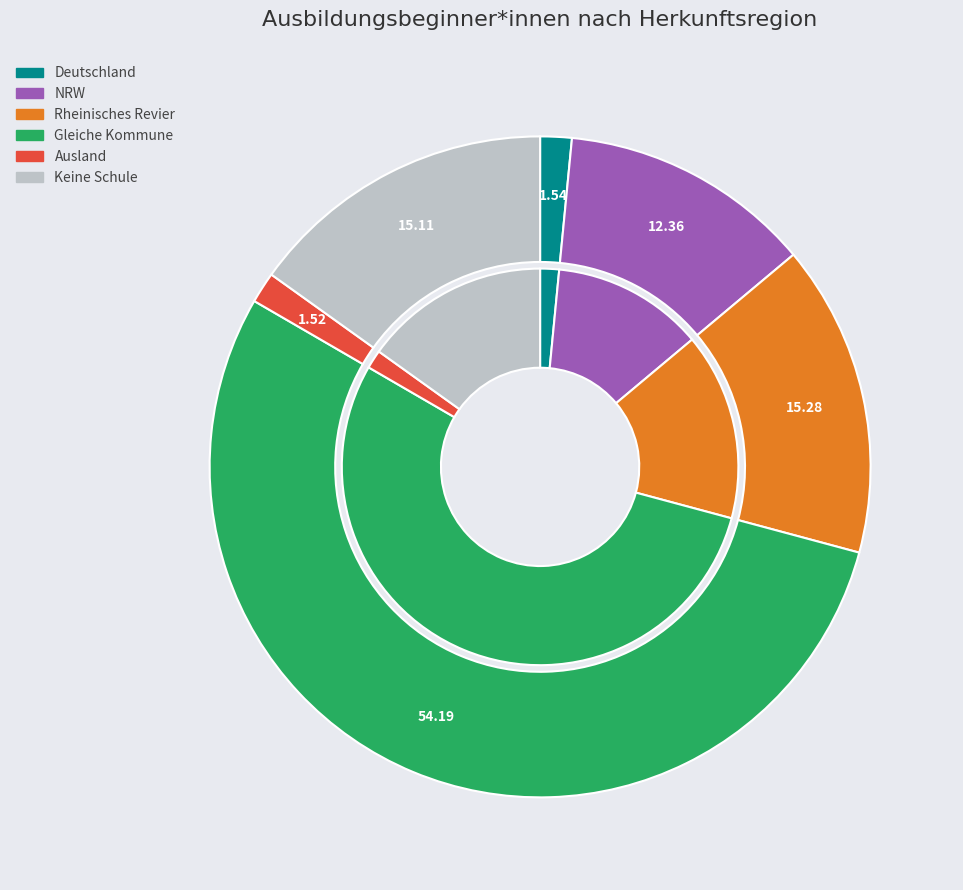

How many slices are in this pie chart?

8